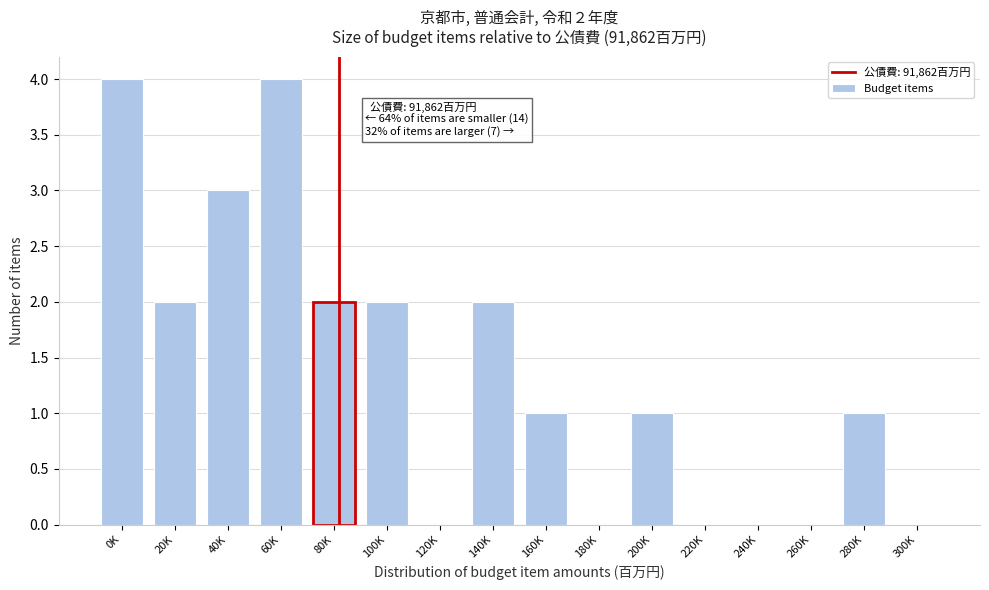

Reading right to left, transcribe all the data shown in this chart.

300K=0	280K=1	260K=0	240K=0	220K=0	200K=1	180K=0	160K=1	140K=2	120K=0	100K=2	80K=2	60K=4	40K=3	20K=2	0K=4